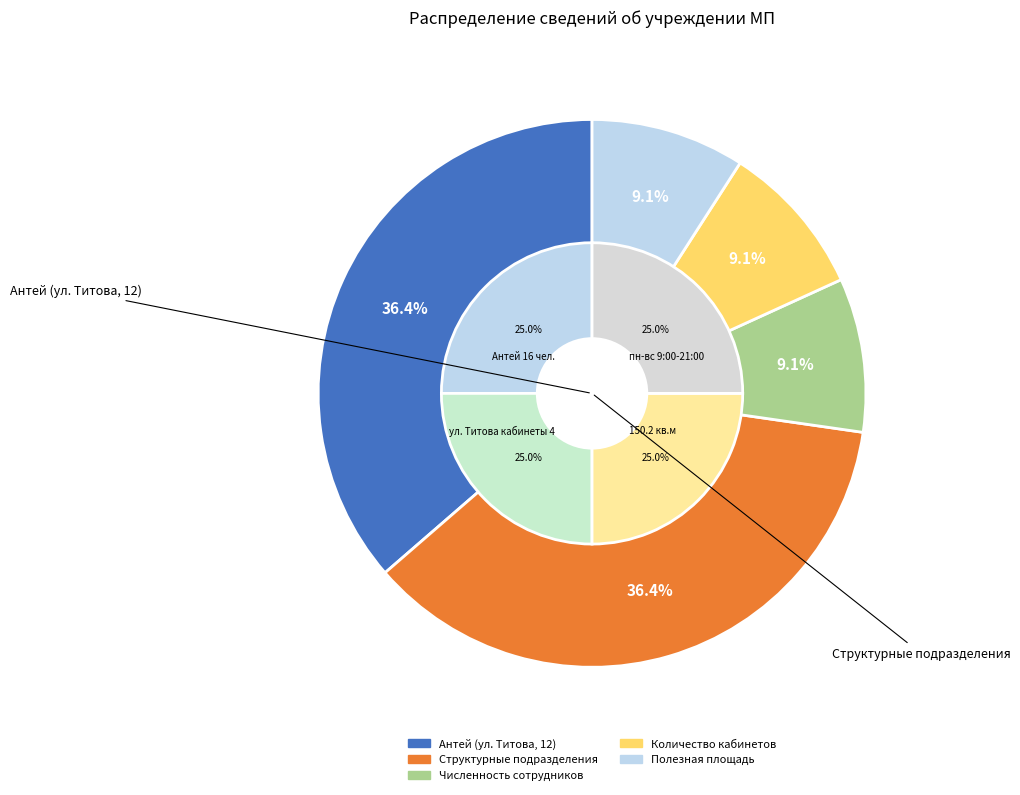

Rank the categories by value from highest to lowest.

Антей (ул. Титова, 12), Структурные подразделения, Численность сотрудников, Количество кабинетов, Полезная площадь